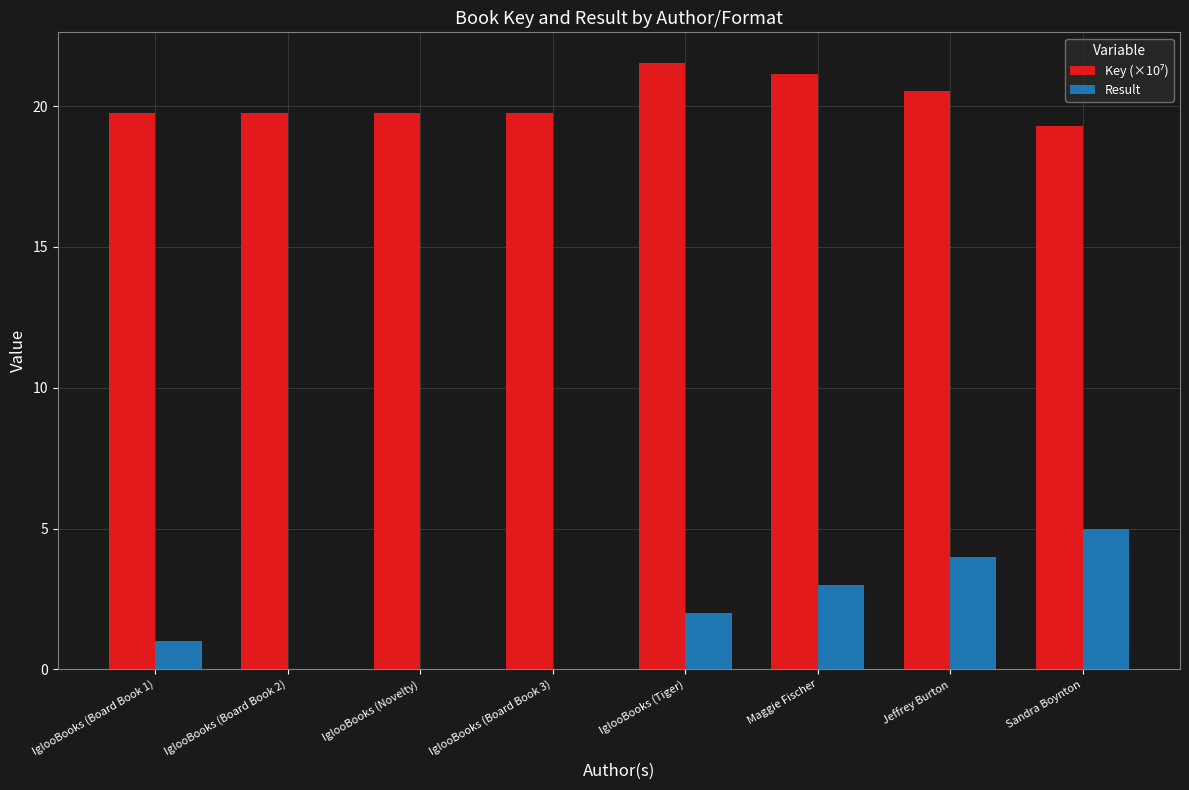

The value of Result at IglooBooks (Board Book 1) is 1.0. True or false?

True